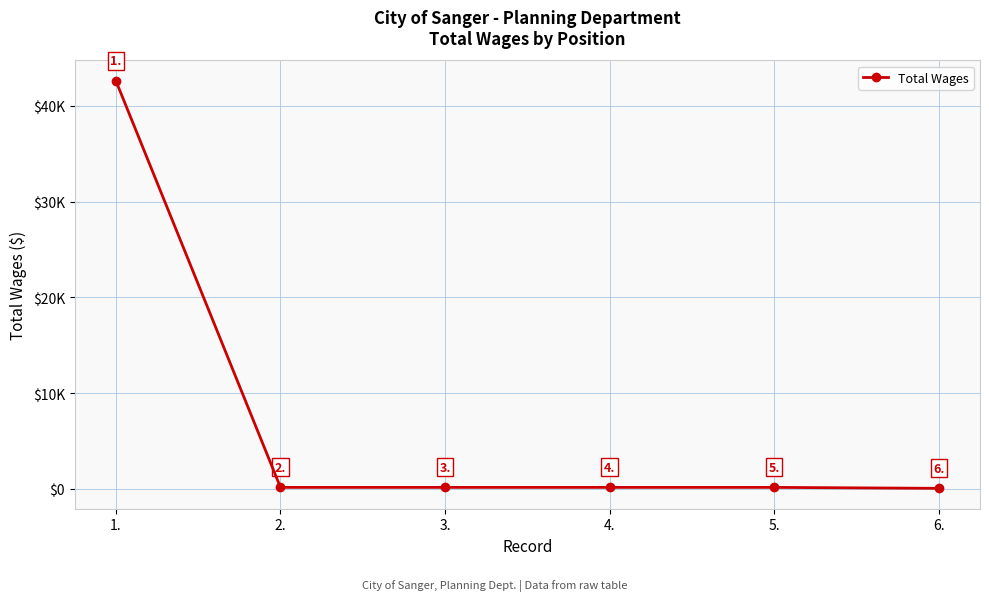

At which category does the chart reach its minimum across all series?

6.